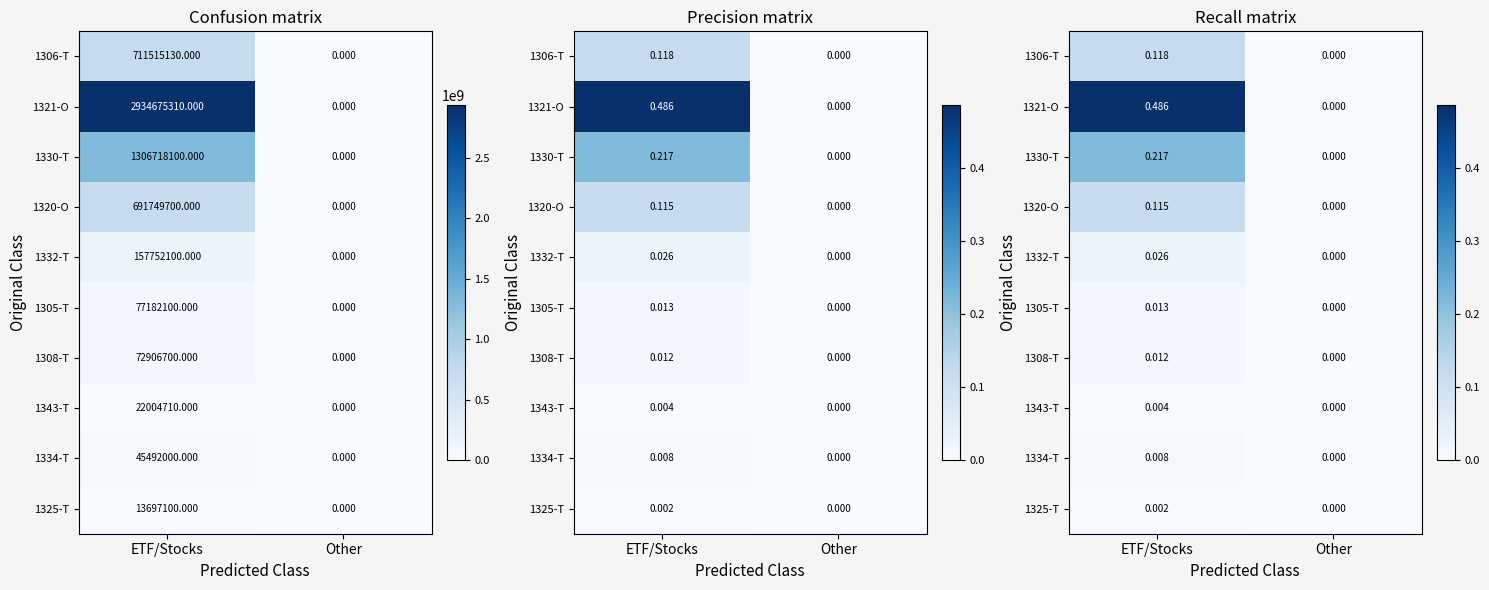

What is the spread (max minus min) of values at ETF/Stocks?

0.5